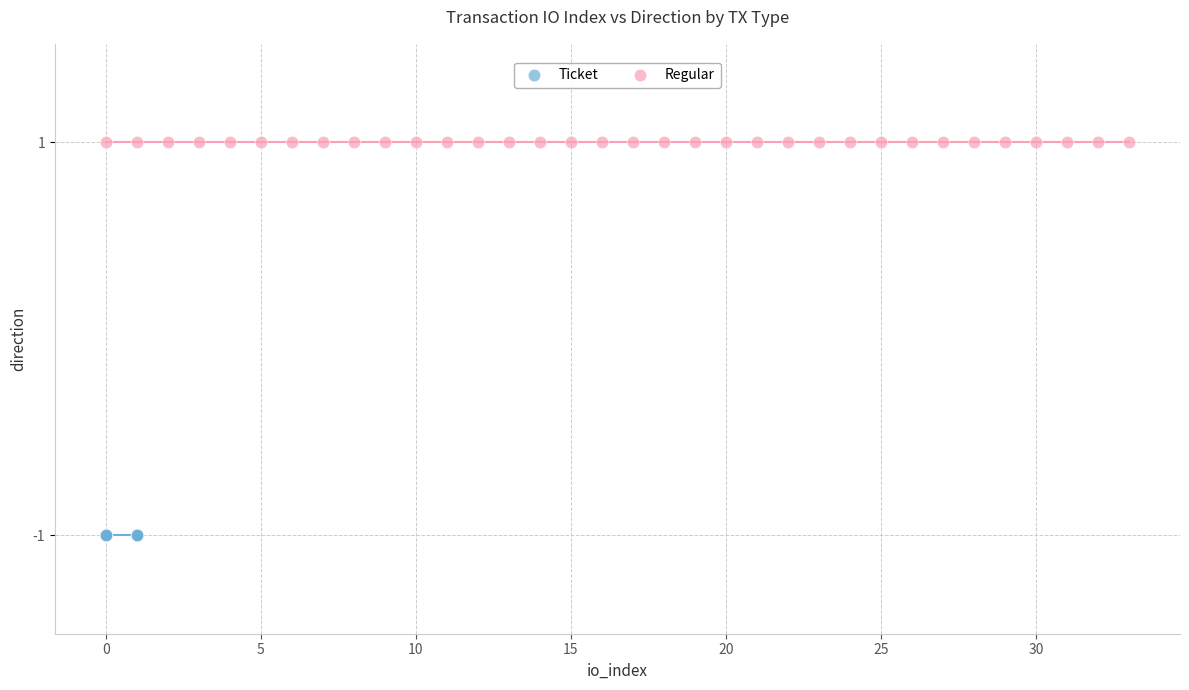

Which series reaches the maximum Y coordinate?

Regular